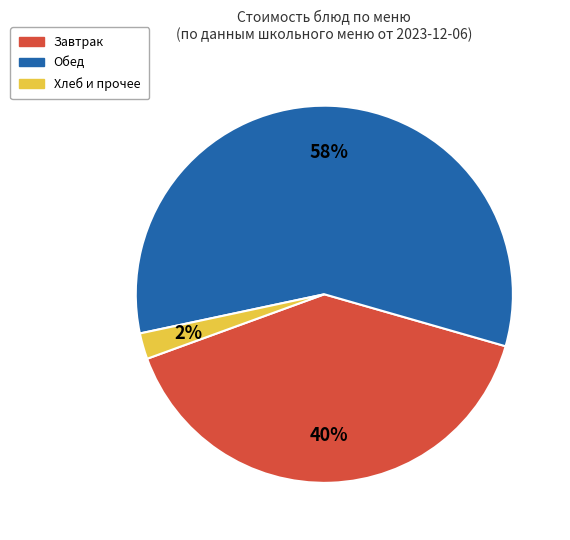

Count the number of slices in the pie.

3